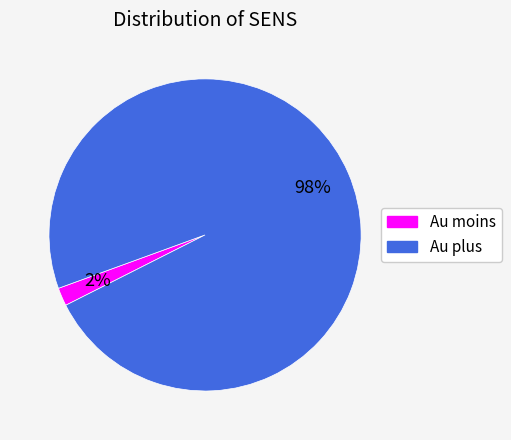

Which slice is the largest?

Au plus